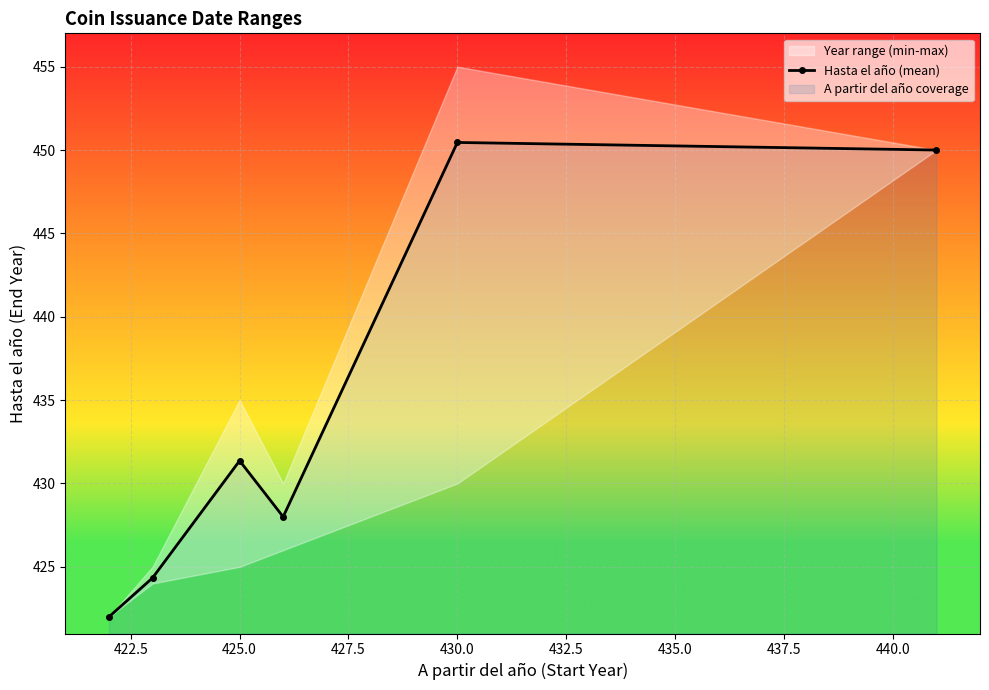

How many lines are shown in the chart?

1